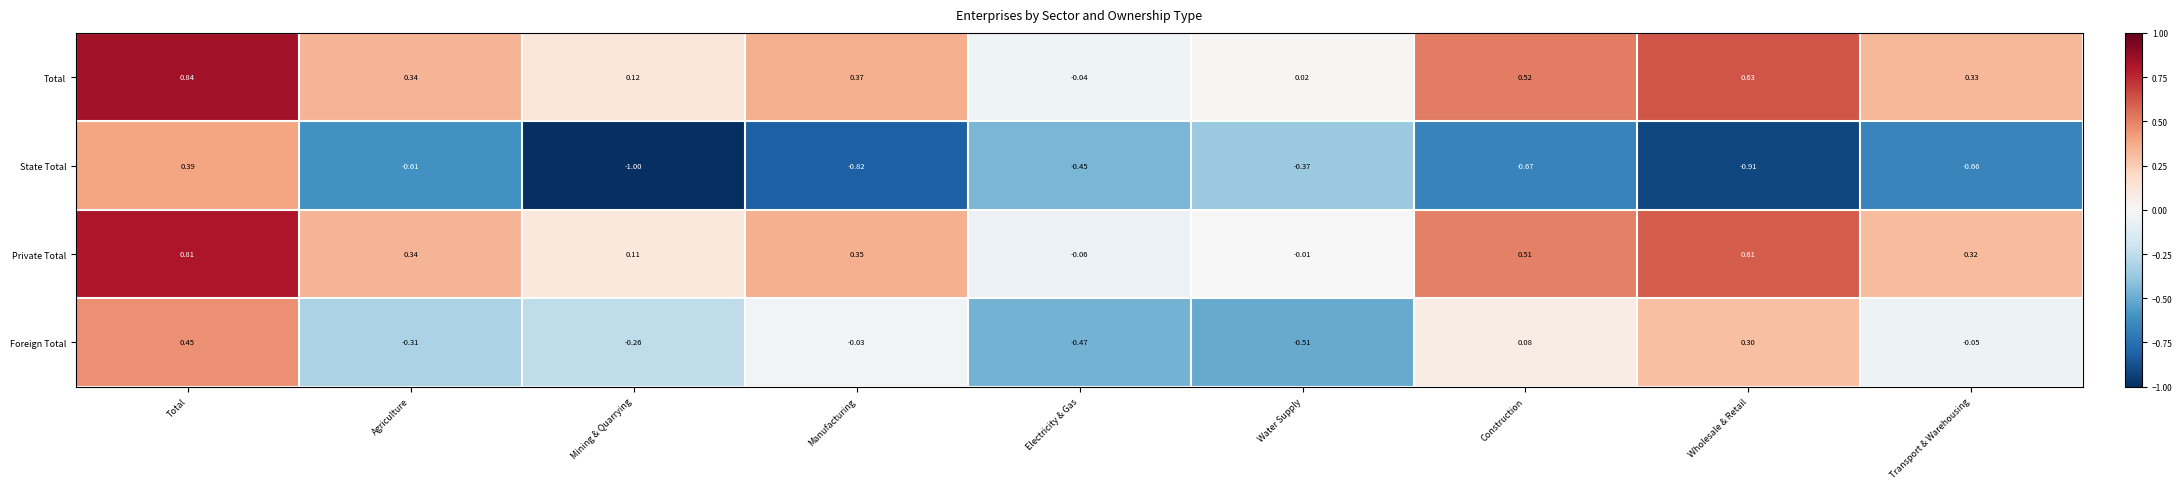

Rank the categories by Total value from lowest to highest.

Electricity & Gas, Water Supply, Mining & Quarrying, Transport & Warehousing, Agriculture, Manufacturing, Construction, Wholesale & Retail, Total